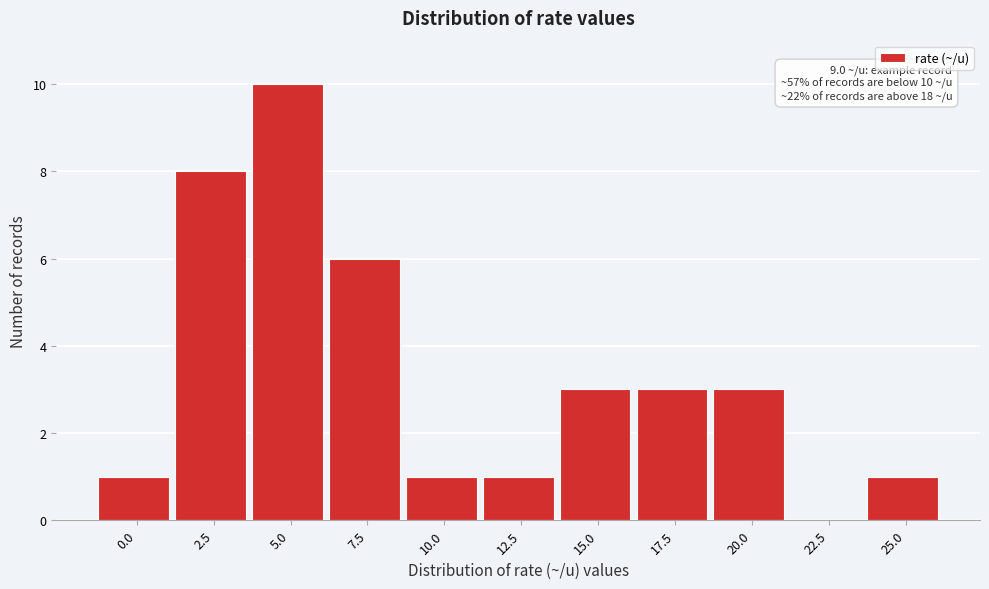

Reading left to right, what are all the values shown in this chart?

0.0=1	2.5=8	5.0=10	7.5=6	10.0=1	12.5=1	15.0=3	17.5=3	20.0=3	22.5=0	25.0=1